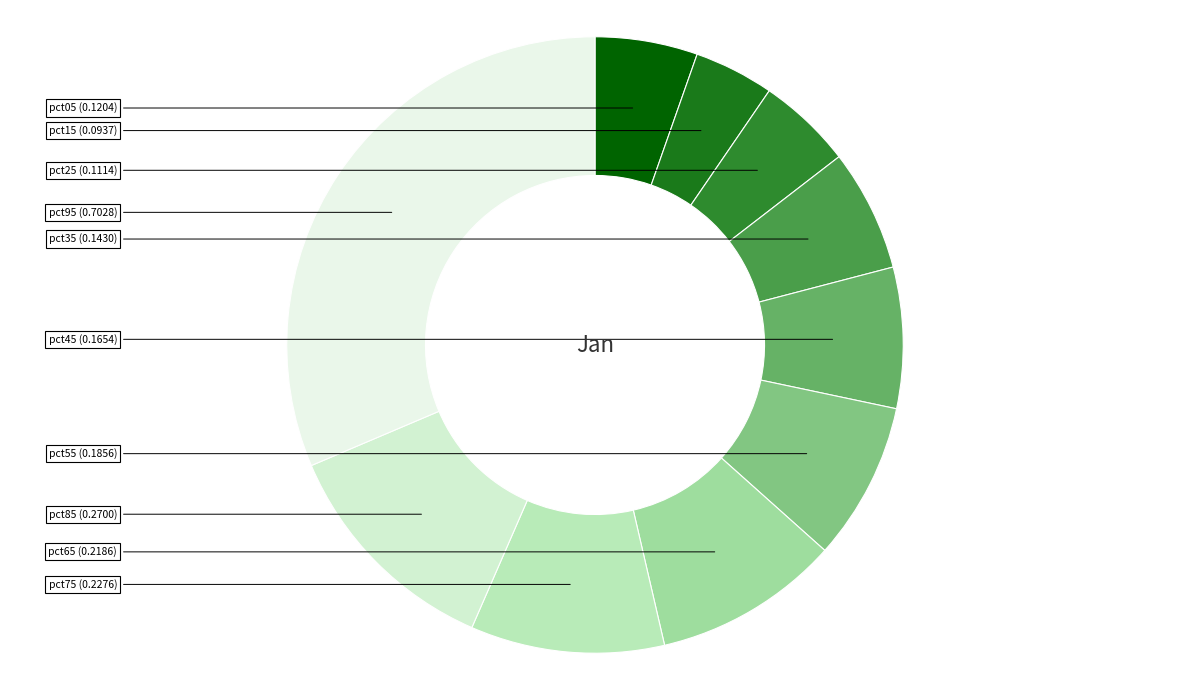

What is the largest slice in the pie chart?

pct95